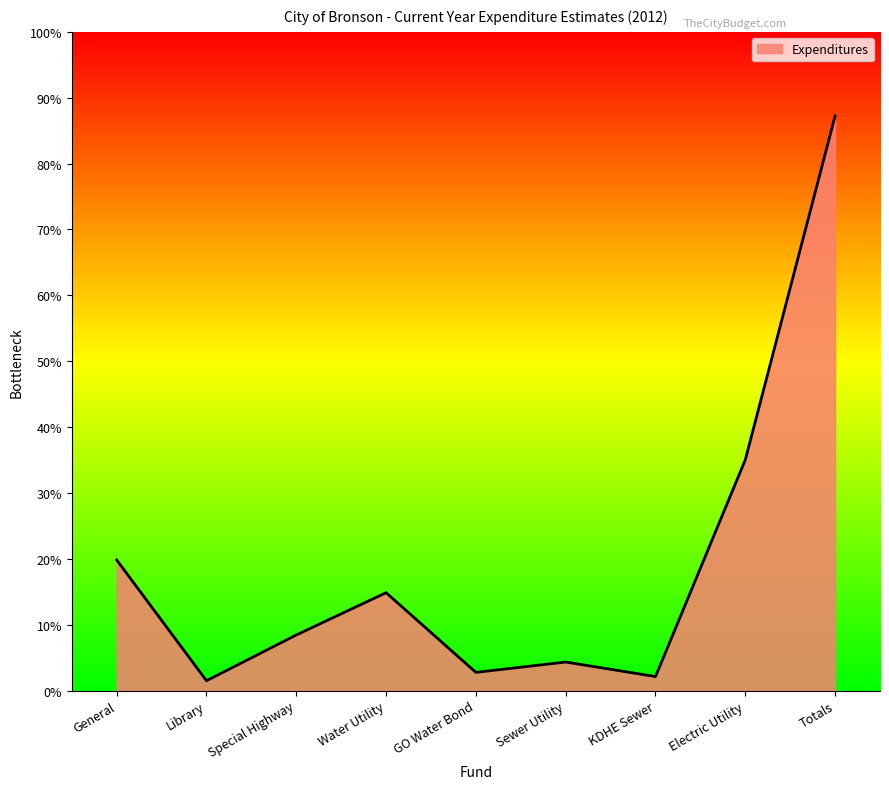

Rank the categories by value from lowest to highest.

Library, KDHE Sewer, GO Water Bond, Sewer Utility, Special Highway, Water Utility, General, Electric Utility, Totals